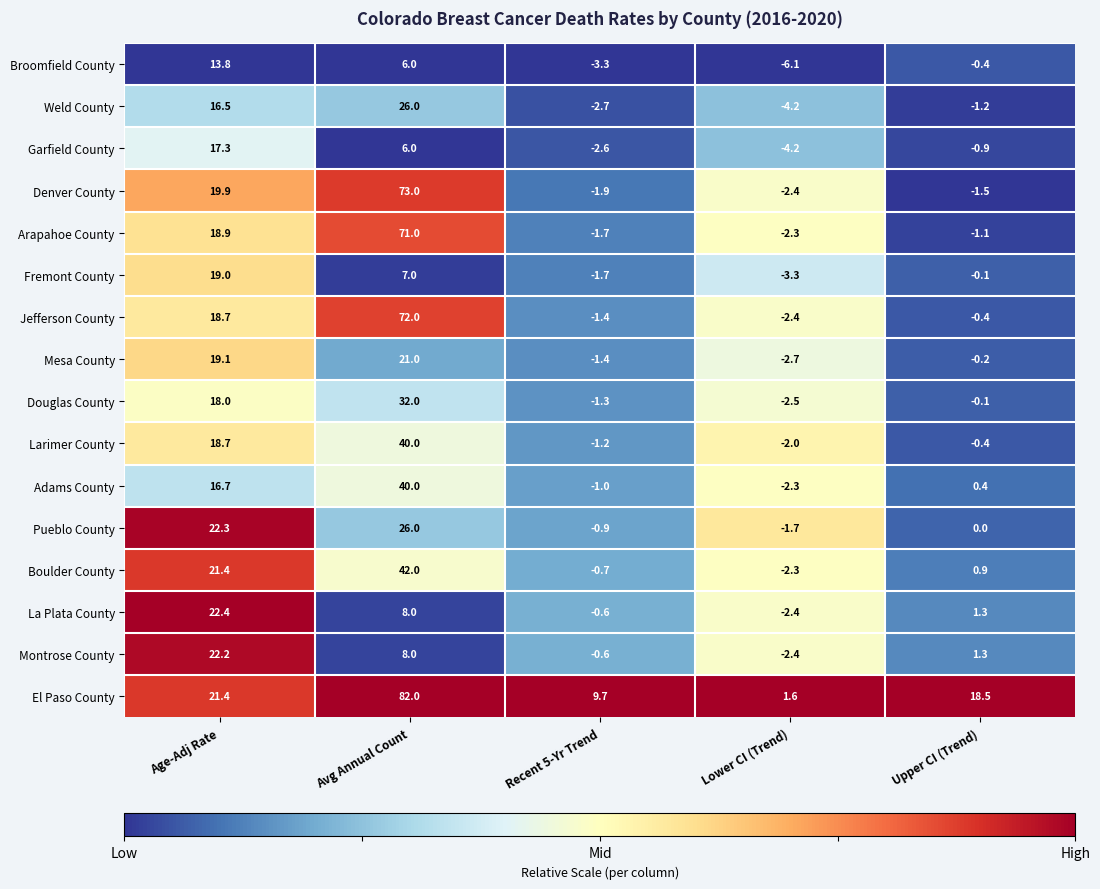

Which series has the largest range (max minus min)?

El Paso County